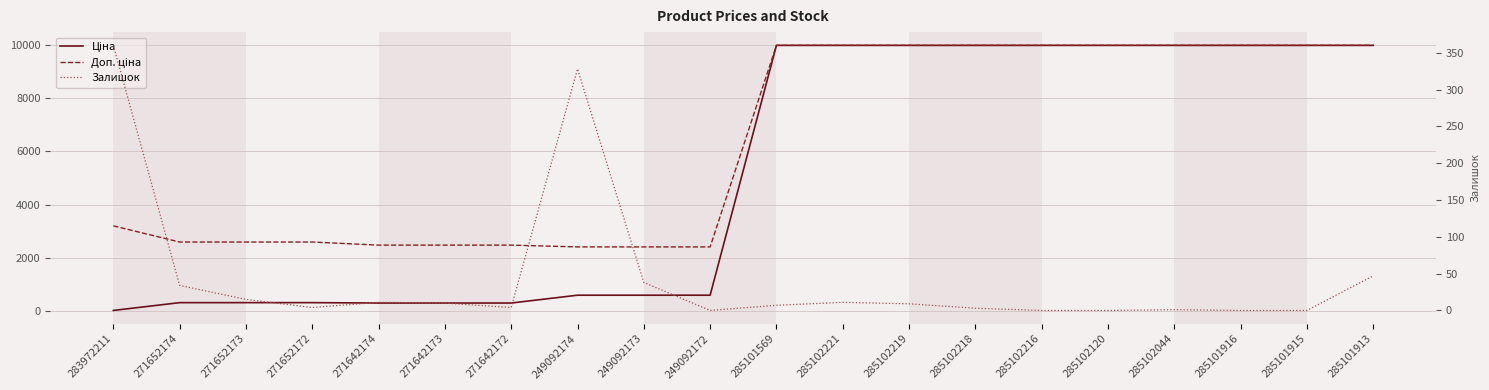

True or false: Доп. ціна has more than 2 interior local peaks.

False